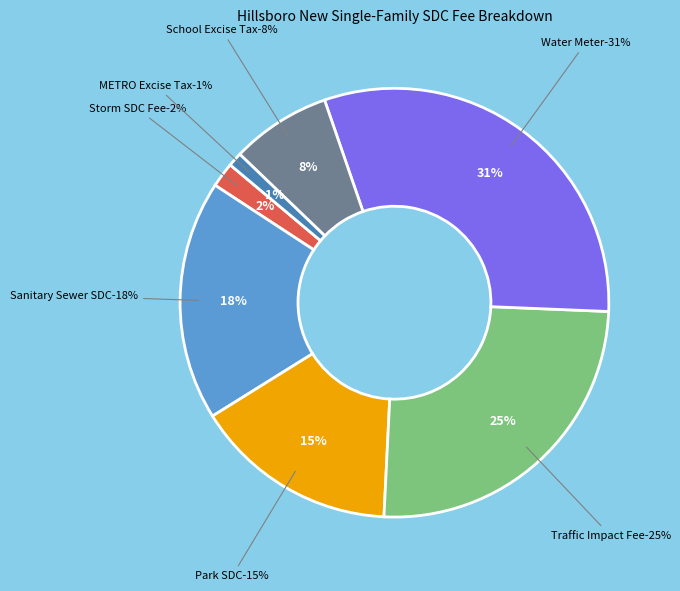

Is there a majority slice in this chart?

No